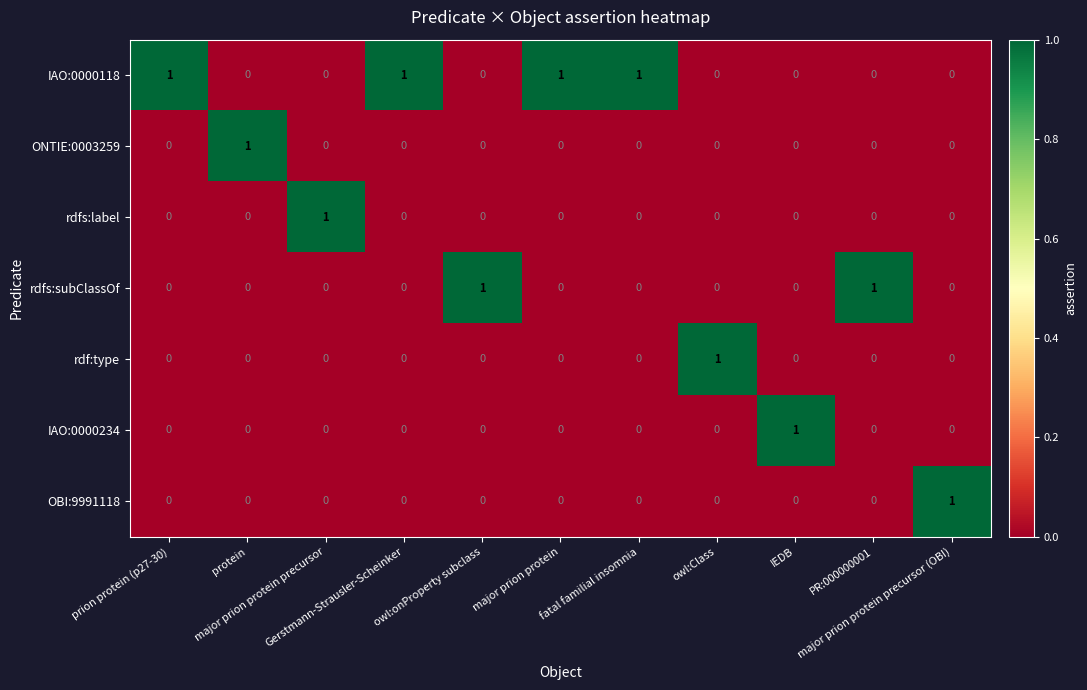

Count the ONTIE:0003259 values in the range 0 to 1.

11